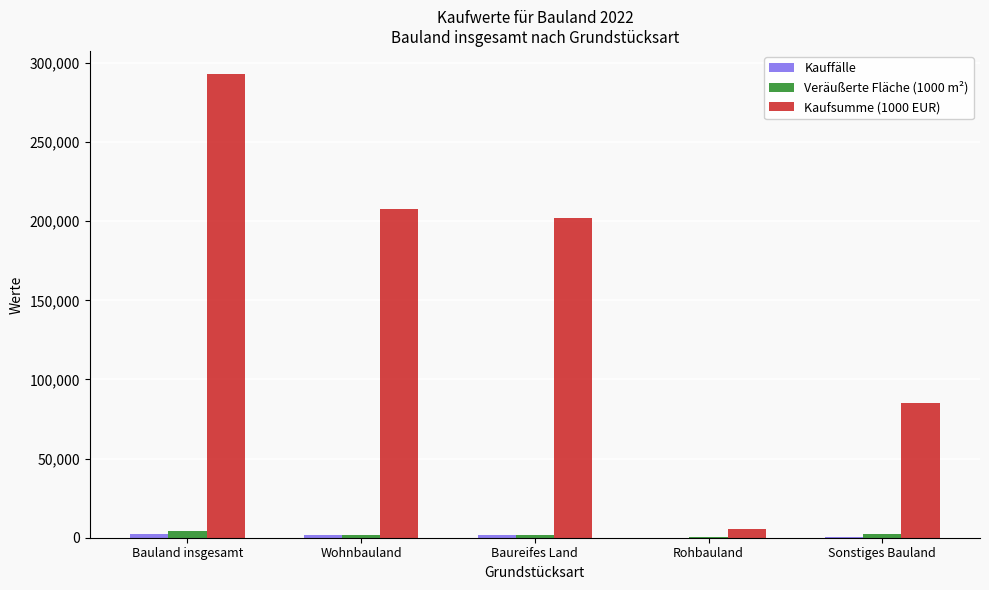

Which label corresponds to the largest value in the chart?

Bauland insgesamt